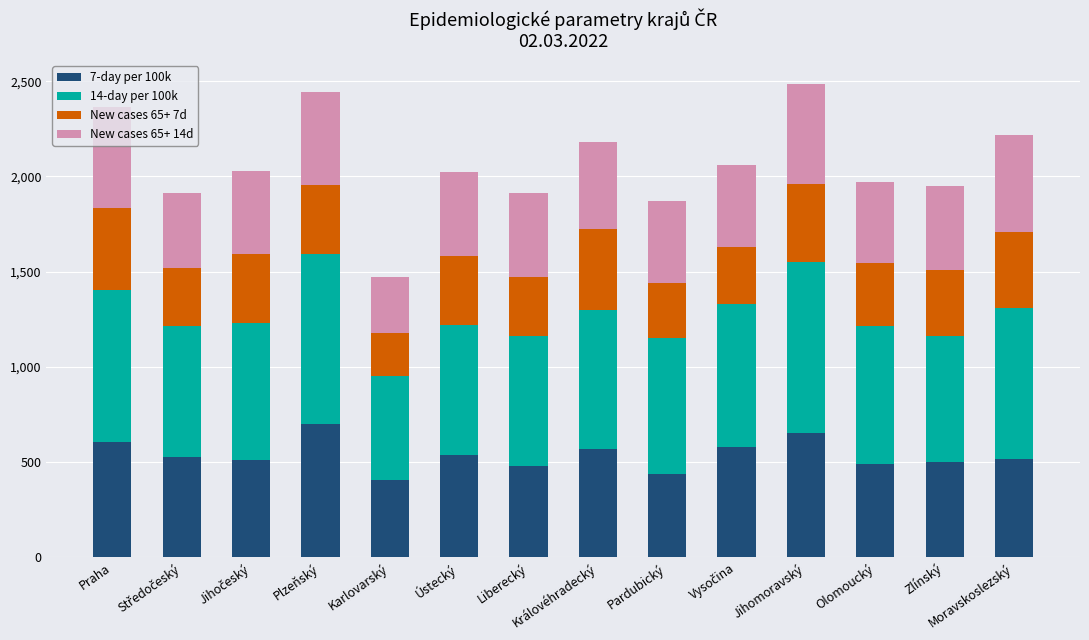

What is the difference between the maximum and minimum values in the 7-day per 100k series?

290.7